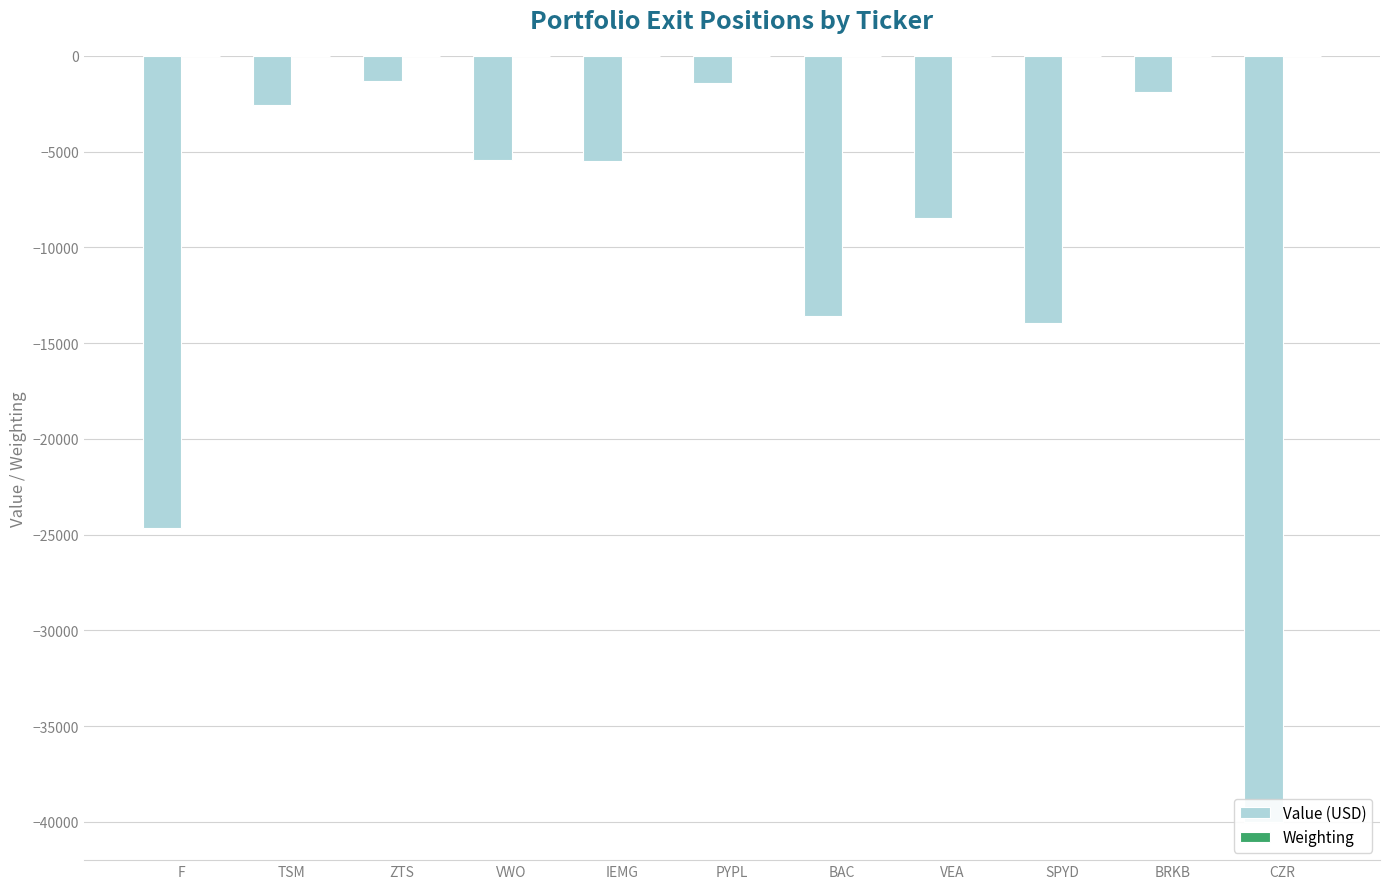

List the labels in order of Weighting value, largest first.

F, TSM, ZTS, VWO, IEMG, PYPL, BAC, VEA, SPYD, BRKB, CZR